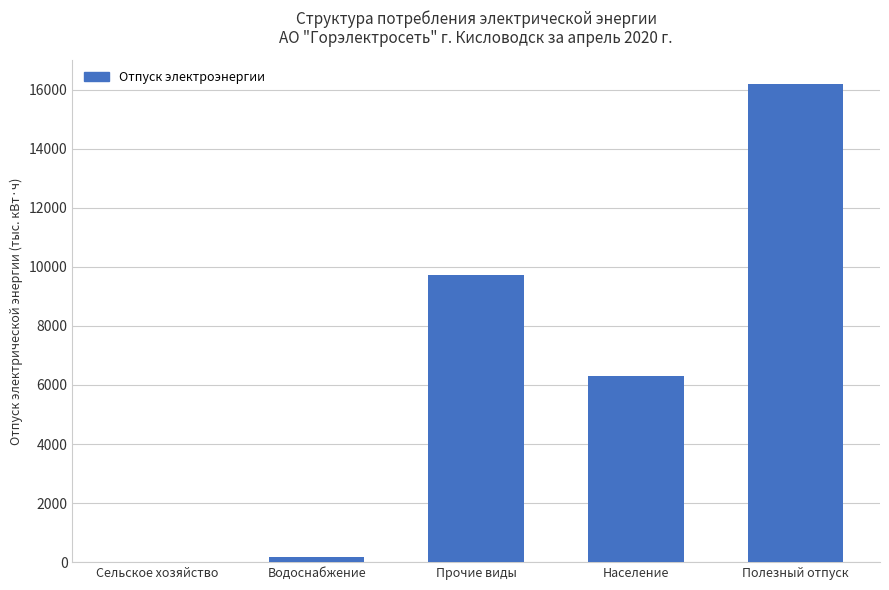

What is the approximate value at Прочие виды?

9719.0